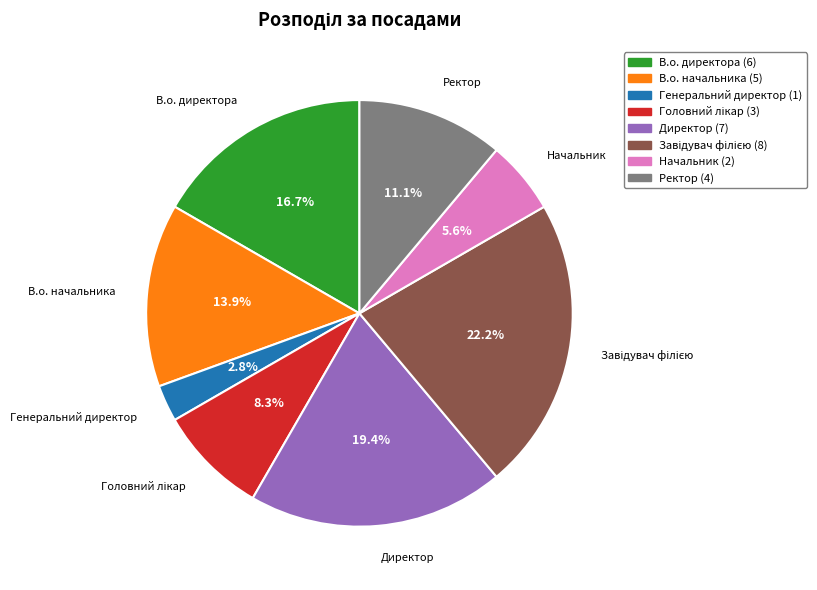

Does Директор account for over 50% of the chart?

No